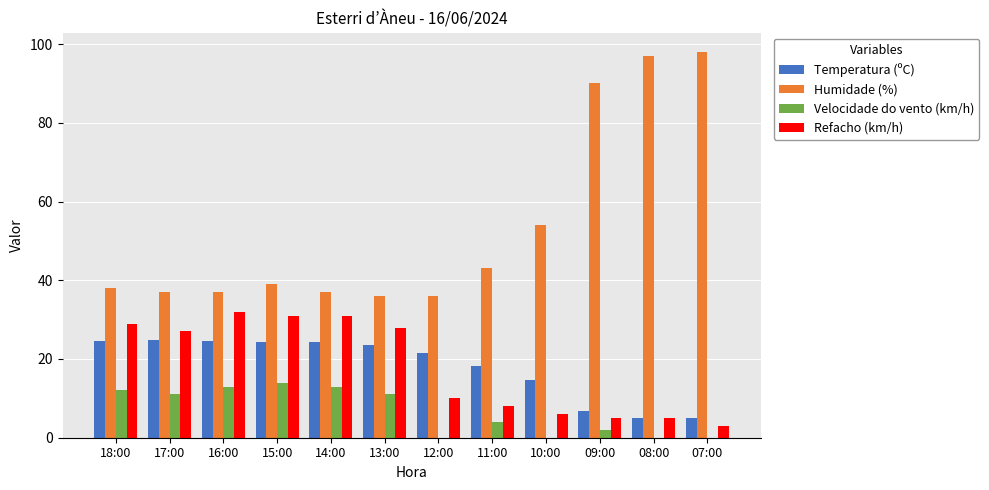

Is the value of Velocidade do vento (km/h) at 10:00 greater than the value of Humidade (%) at 12:00?

No